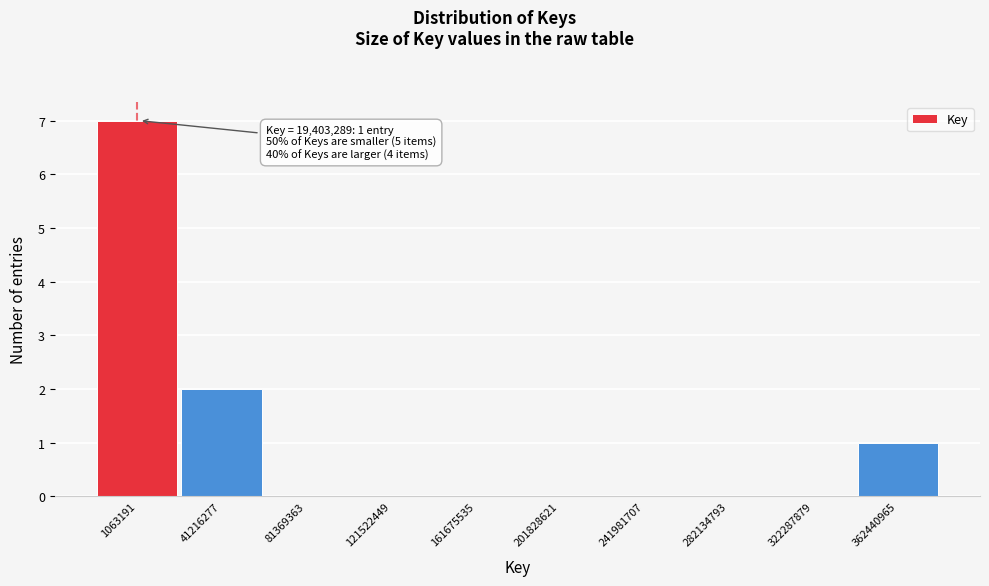

Reading left to right, what are all the values shown in this chart?

1063191=7	41216277=2	81369363=0	121522449=0	161675535=0	201828621=0	241981707=0	282134793=0	322287879=0	362440965=1